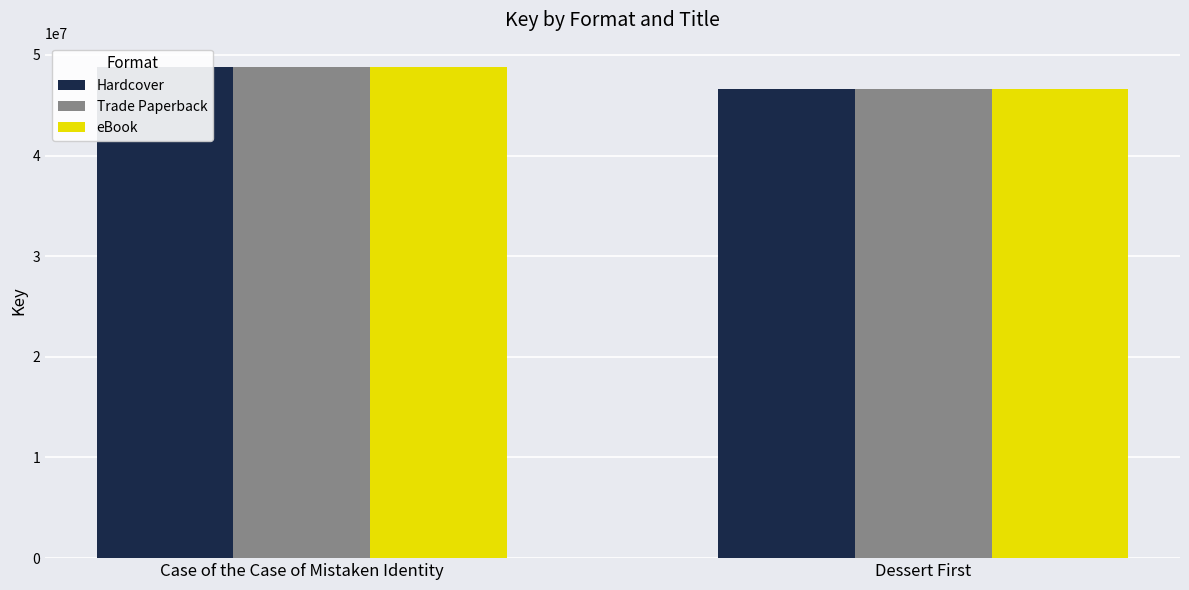

What is the sum of the Trade Paperback values at Case of the Case of Mistaken Identity and Dessert First?

95375483